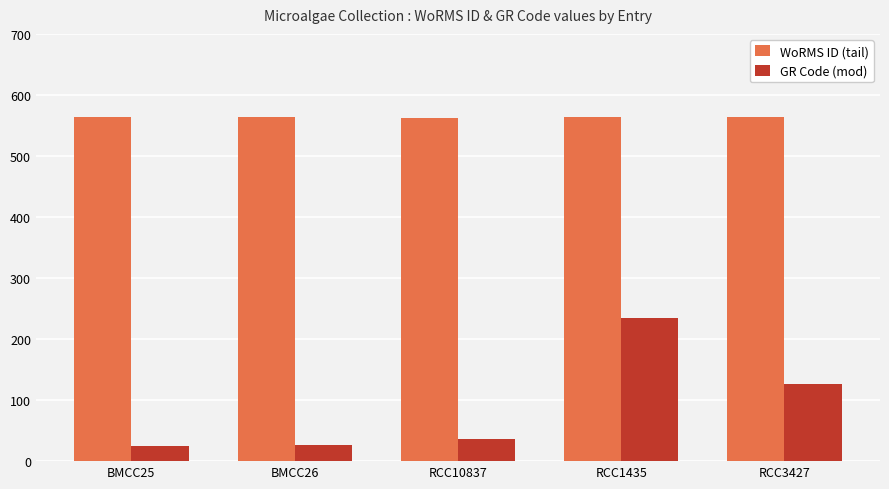

Is the value of GR Code (mod) at RCC3427 greater than the value of WoRMS ID (tail) at BMCC25?

No